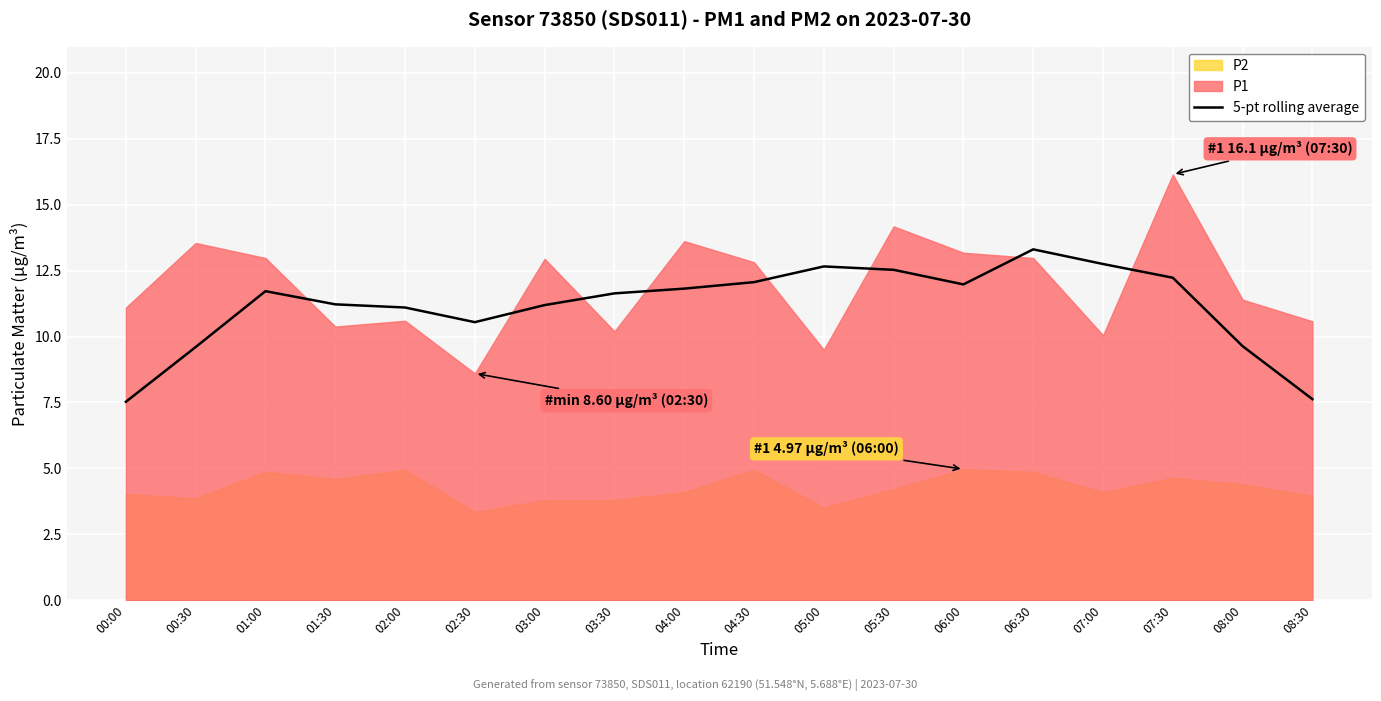

The value of 5-pt rolling average at 04:00 is 4.6. True or false?

False